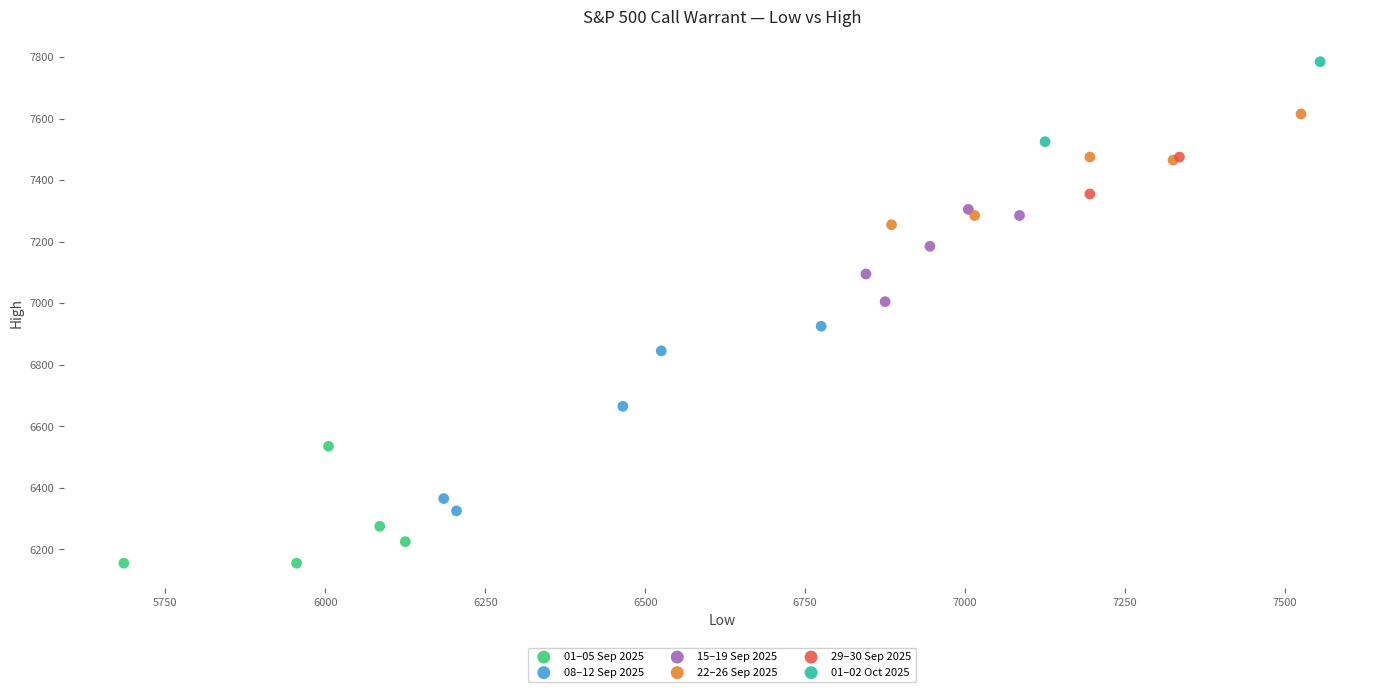

What are all the series names shown in the legend?

01–05 Sep 2025, 08–12 Sep 2025, 15–19 Sep 2025, 22–26 Sep 2025, 29–30 Sep 2025, 01–02 Oct 2025